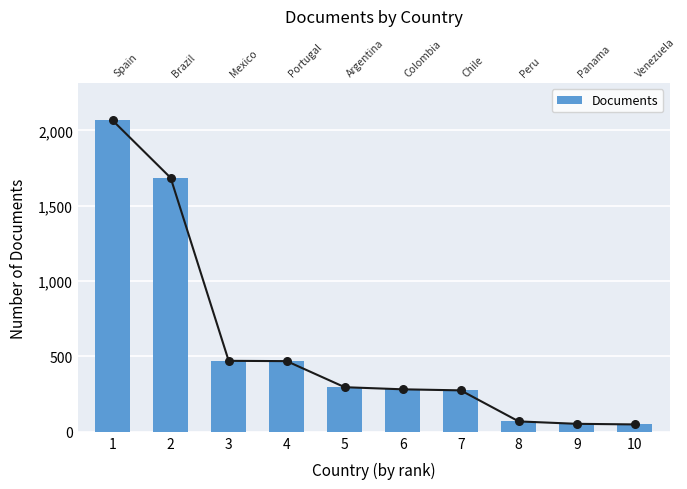

Between 4 and 2, which is larger?

2